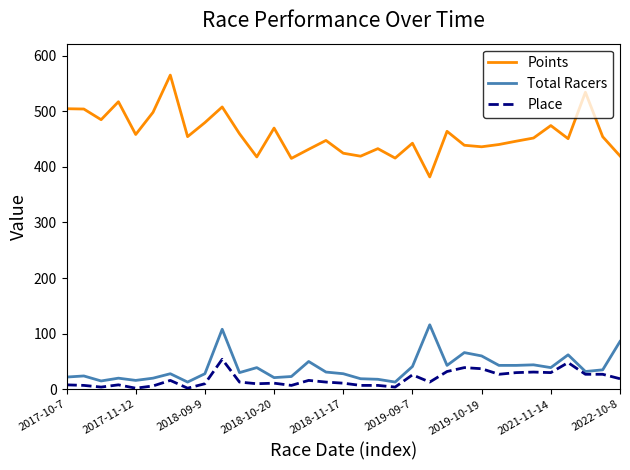

What is the highest value of the Points series?

565.1